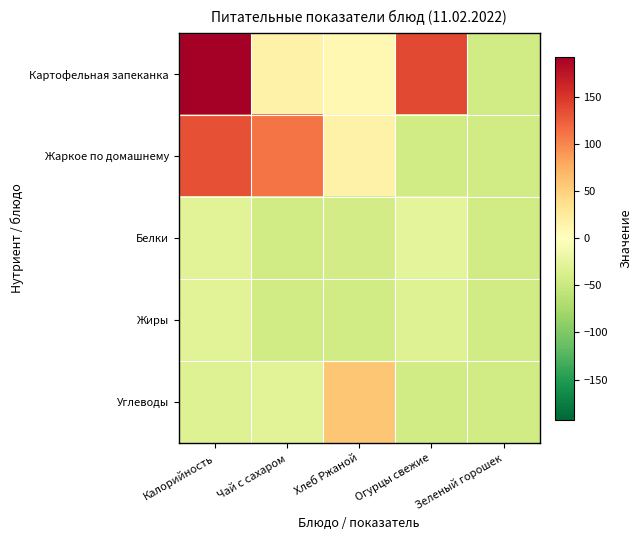

Reading left to right, list all the values displayed in this chart.

Картофельная запеканка: Калорийность=192.9	Чай с сахаром=15.4	Хлеб Ржаной=7.6	Огурцы свежие=137.4	Зеленый горошек=-44.6
Жаркое по домашнему: Калорийность=132.9	Чай с сахаром=111.2	Хлеб Ржаной=15.4	Огурцы свежие=-44.6	Зеленый горошек=-44.6
Белки: Калорийность=-30.1	Чай с сахаром=-44.5	Хлеб Ржаной=-42.7	Огурцы свежие=-27.0	Зеленый горошек=-44.6
Жиры: Калорийность=-30.0	Чай с сахаром=-44.6	Хлеб Ржаной=-44.3	Огурцы свежие=-32.4	Зеленый горошек=-44.6
Углеводы: Калорийность=-32.8	Чай с сахаром=-29.6	Хлеб Ржаной=57.6	Огурцы свежие=-44.2	Зеленый горошек=-44.6